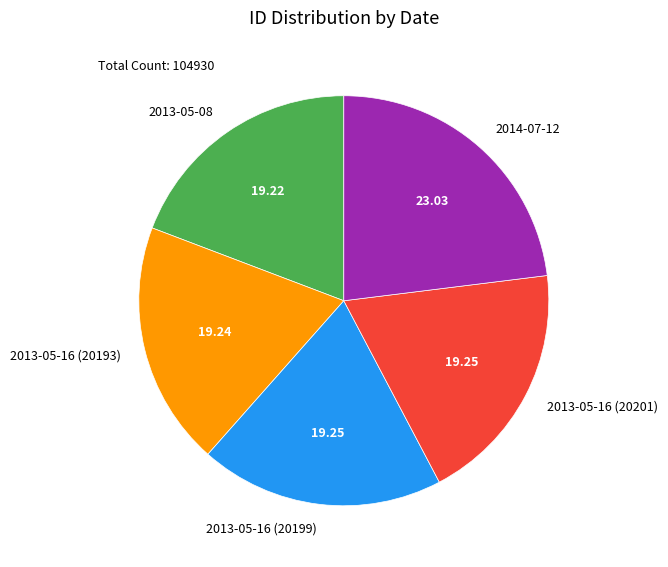

Combined, do 2013-05-16 (20201) and 2013-05-16 (20193) account for over 50%?

No